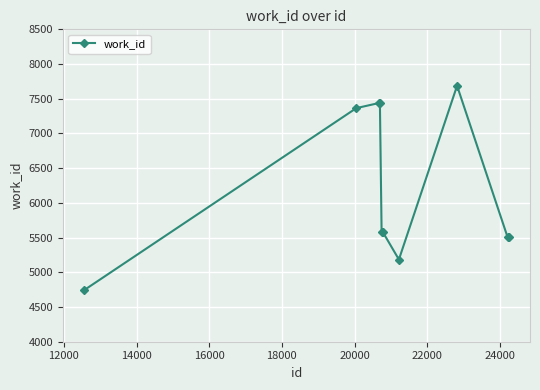

What is the average value?

6203